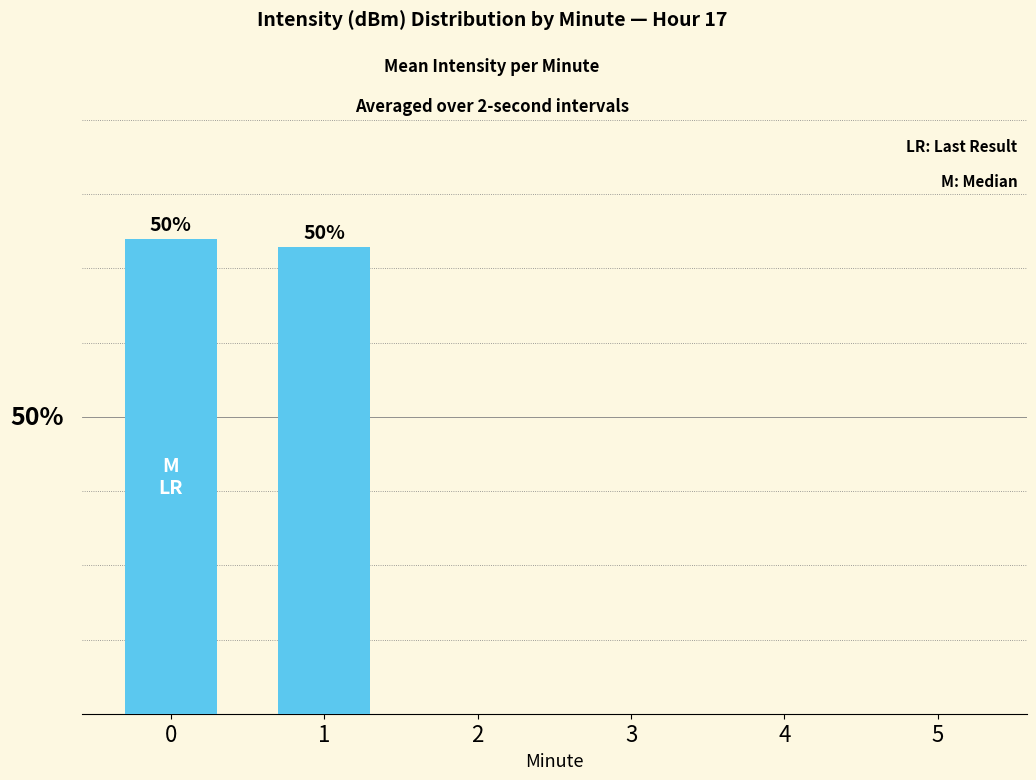

What is the difference between the maximum and minimum values?

50.4